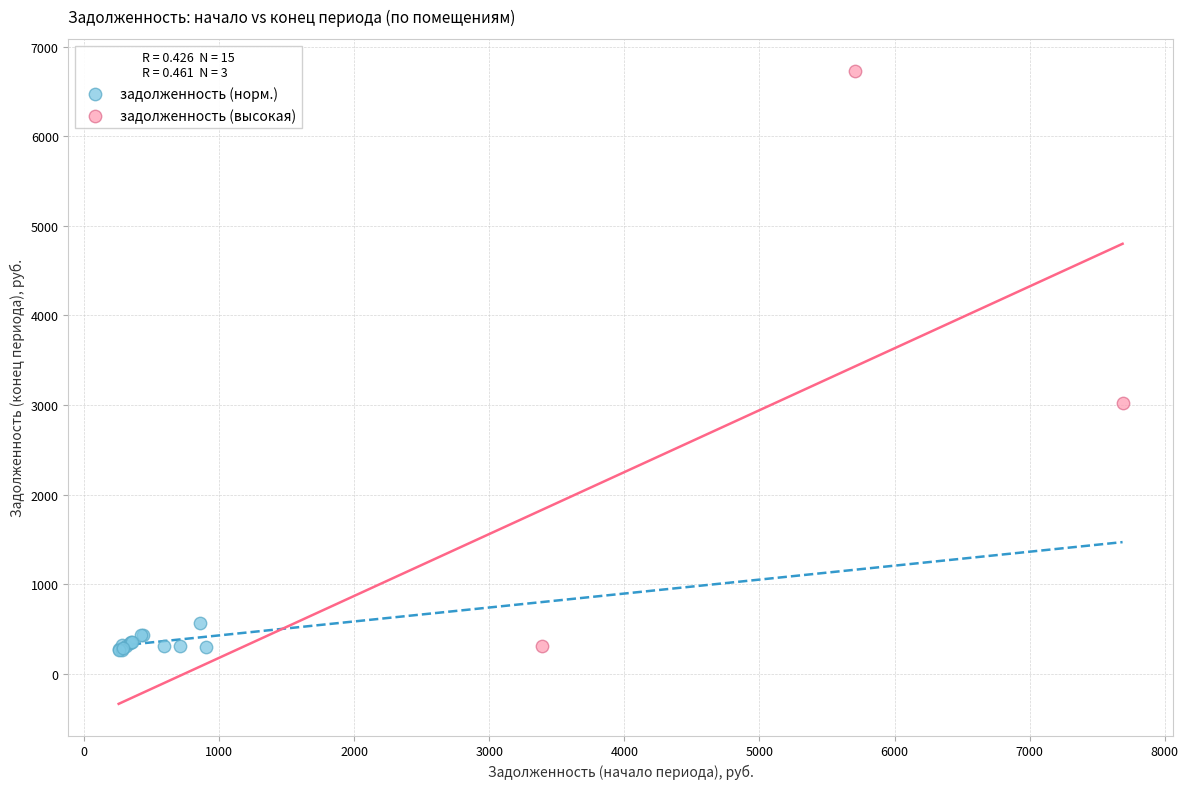

Which series contains the highest Y value?

задолженность (высокая)